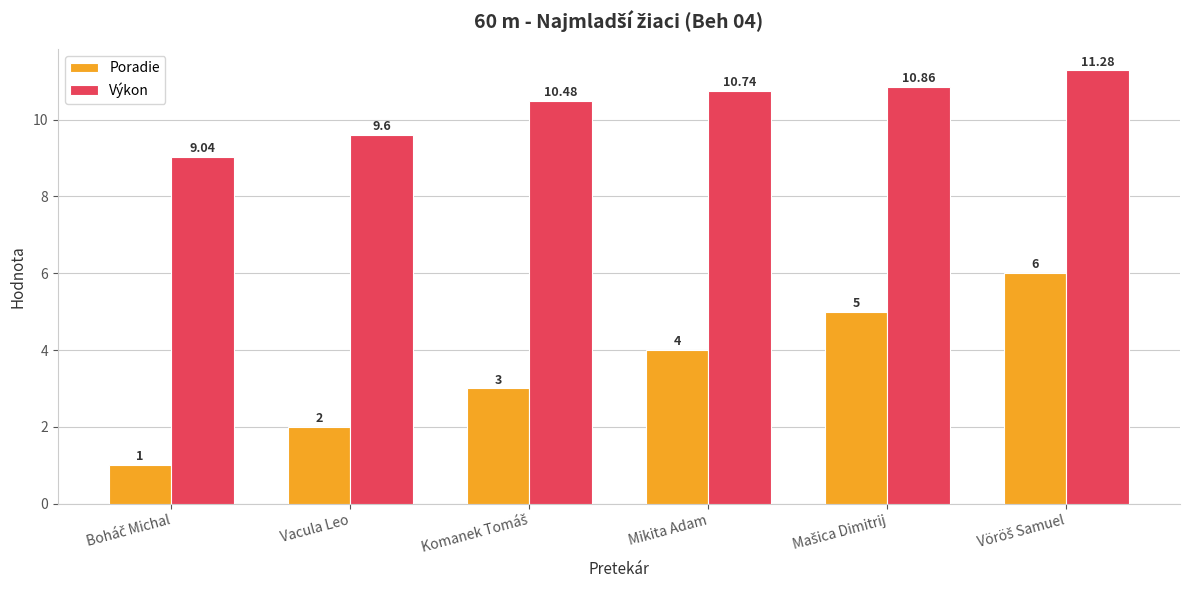

Reading left to right, list all the values displayed in this chart.

Poradie: 1.0	2.0	3.0	4.0	5.0	6.0
Výkon: 9.0	9.6	10.5	10.7	10.9	11.3